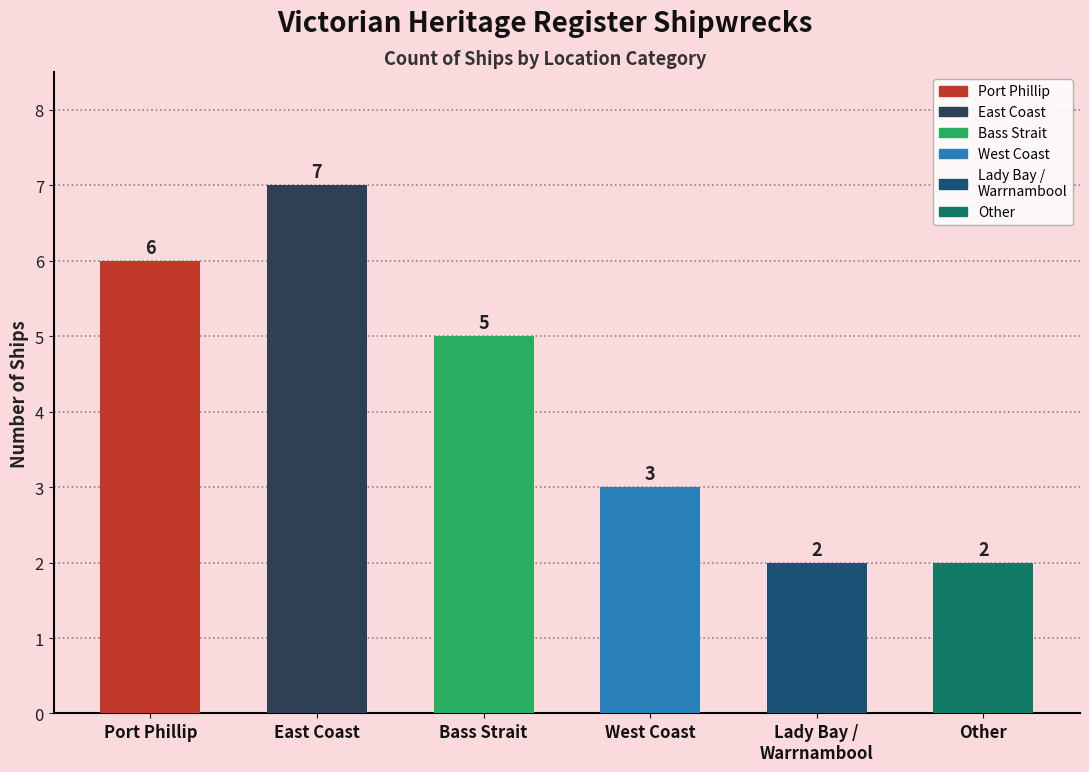

Which has a higher value, East Coast or Bass Strait?

East Coast